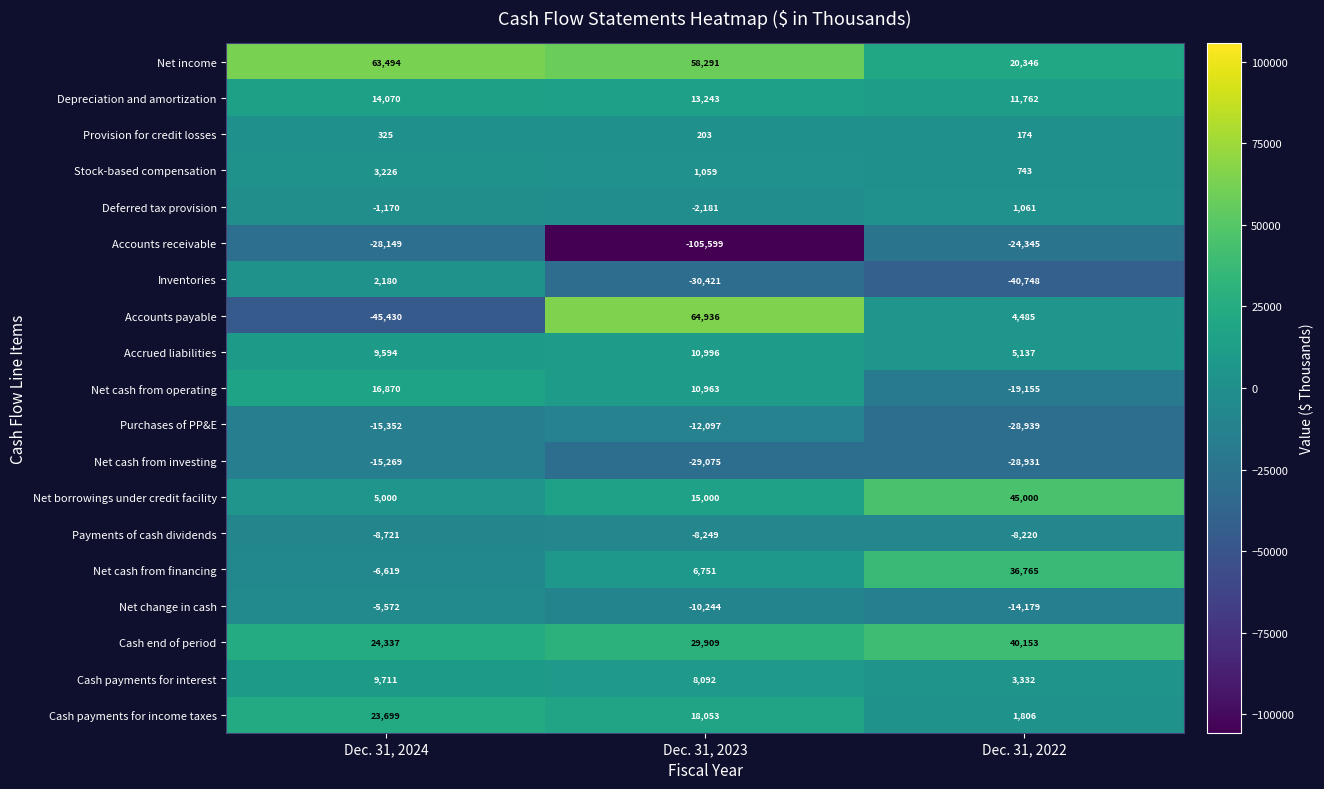

List the series in order of their peak value, lowest first.

Accounts receivable, Net cash from investing, Purchases of PP&E, Payments of cash dividends, Net change in cash, Provision for credit losses, Deferred tax provision, Inventories, Stock-based compensation, Cash payments for interest, Accrued liabilities, Depreciation and amortization, Net cash from operating, Cash payments for income taxes, Net cash from financing, Cash end of period, Net borrowings under credit facility, Net income, Accounts payable